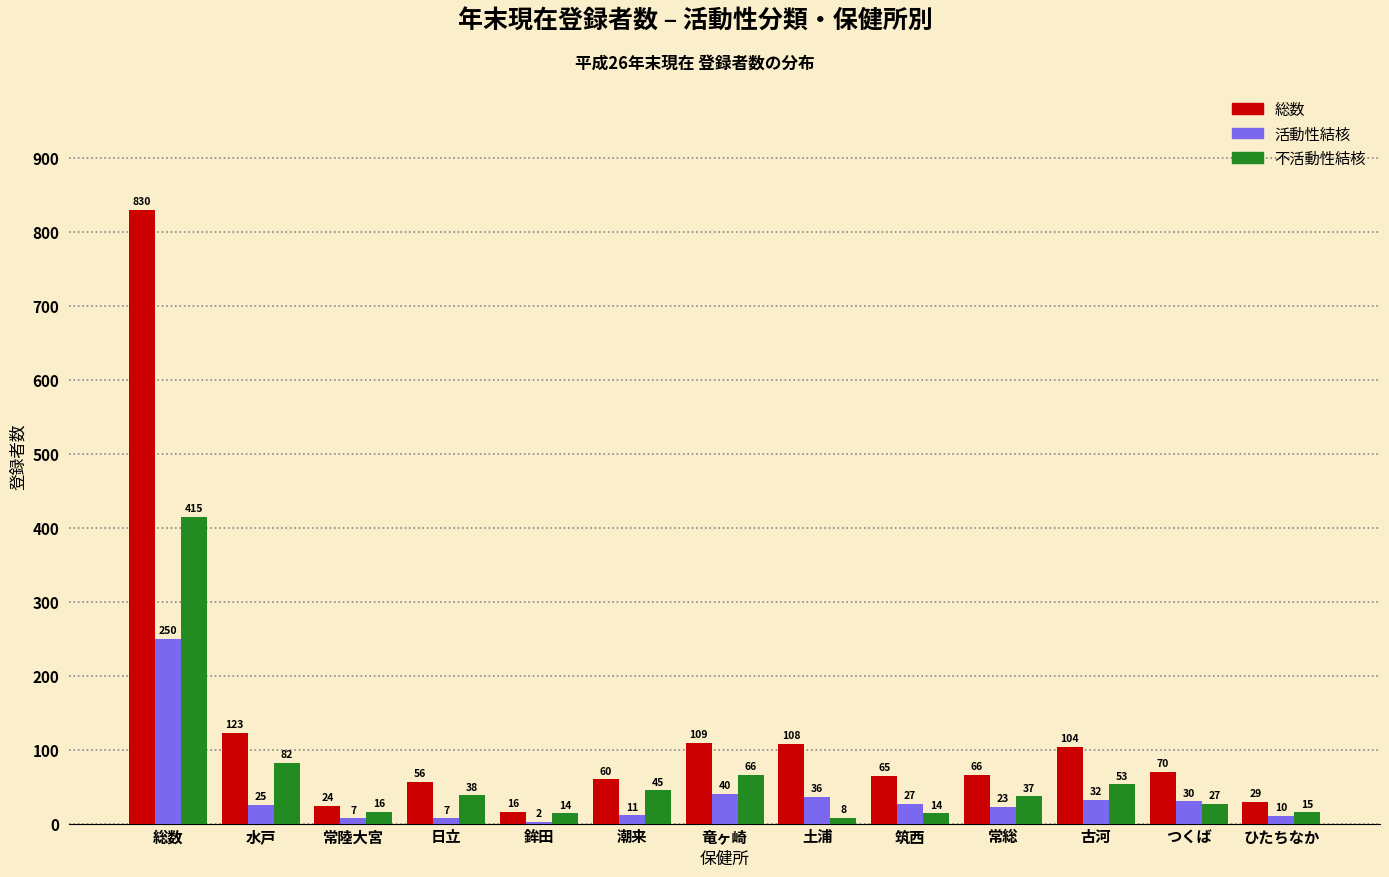

Reading left to right, extract all data points from this chart.

総数: 総数=830	水戸=123	常陸大宮=24	日立=56	鉾田=16	潮来=60	竜ヶ崎=109	土浦=108	筑西=65	常総=66	古河=104	つくば=70	ひたちなか=29
活動性結核: 総数=250	水戸=25	常陸大宮=7	日立=7	鉾田=2	潮来=11	竜ヶ崎=40	土浦=36	筑西=27	常総=23	古河=32	つくば=30	ひたちなか=10
不活動性結核: 総数=415	水戸=82	常陸大宮=16	日立=38	鉾田=14	潮来=45	竜ヶ崎=66	土浦=8	筑西=14	常総=37	古河=53	つくば=27	ひたちなか=15